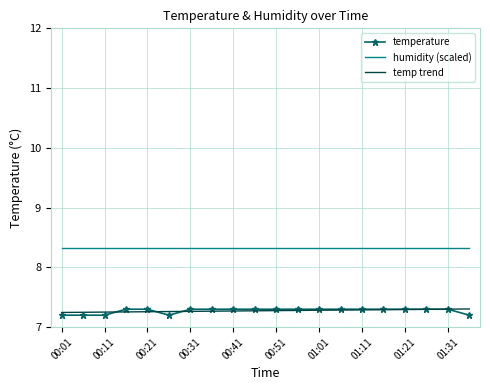

True or false: humidity (scaled) and temp trend intersect in this chart.

False